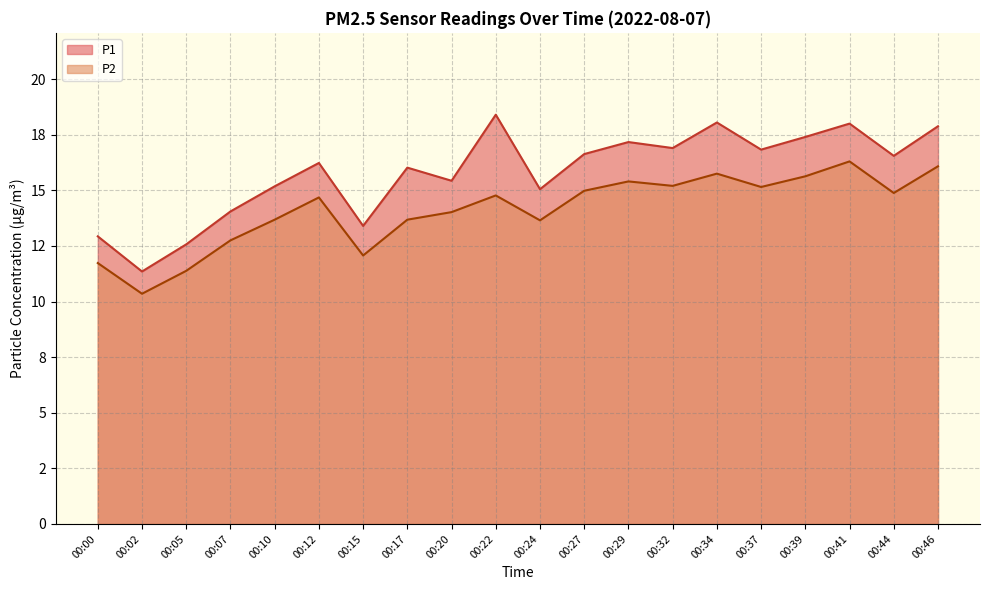

What is the value of the P2 point at the 17th from the left?

15.6